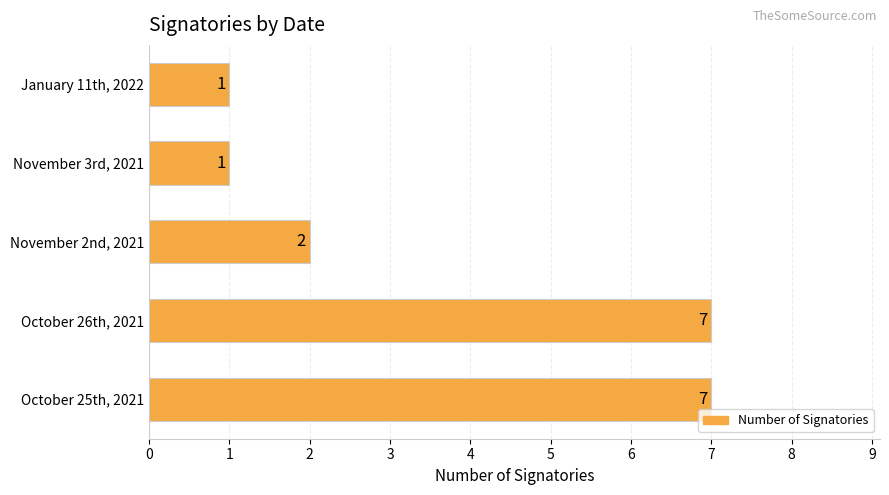

Count the values in the range 1 to 7.

5